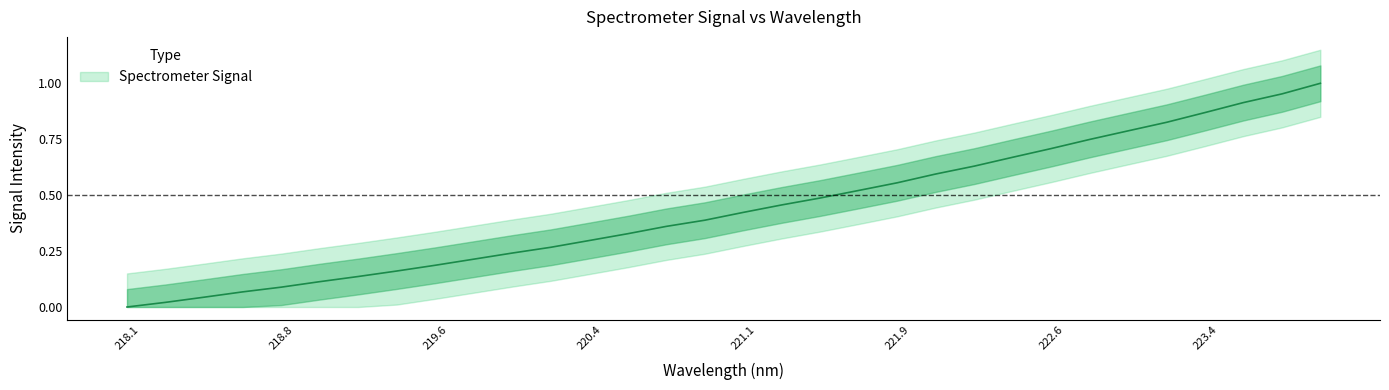

What is the difference between the maximum and minimum values?

1.0